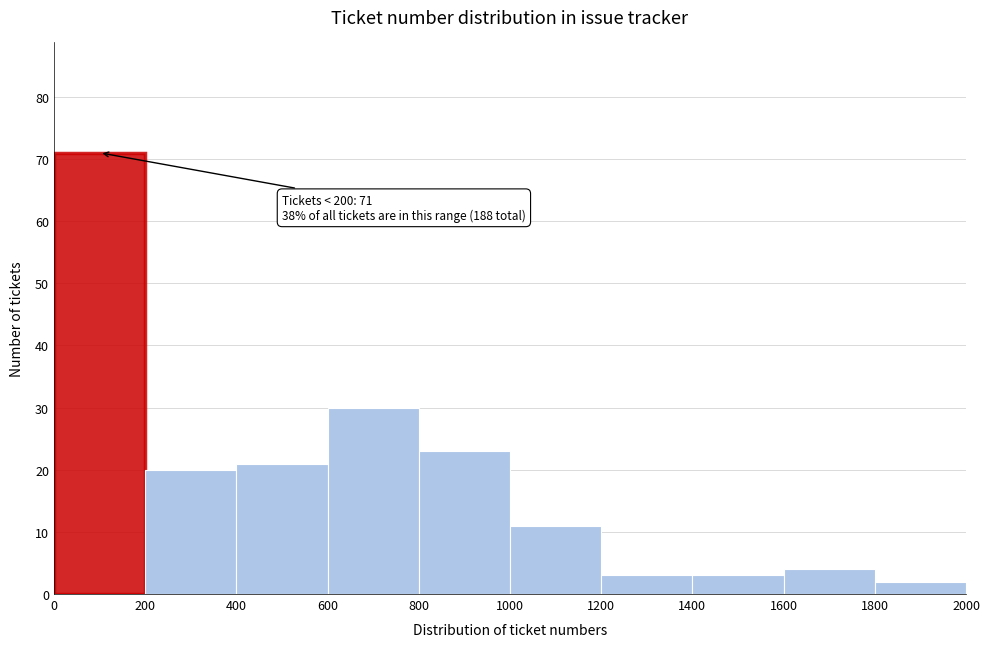

Which range on the x-axis has the tallest bar?

0 to 200